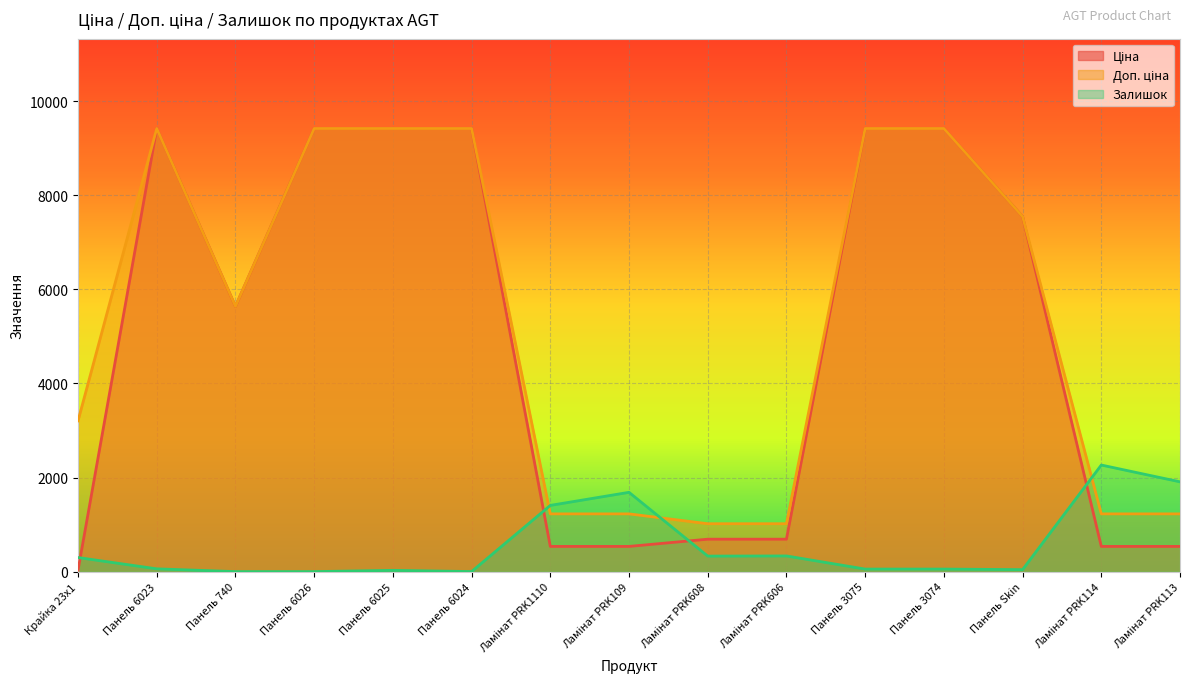

What is the label of the 11th point from the left?

Панель 3075